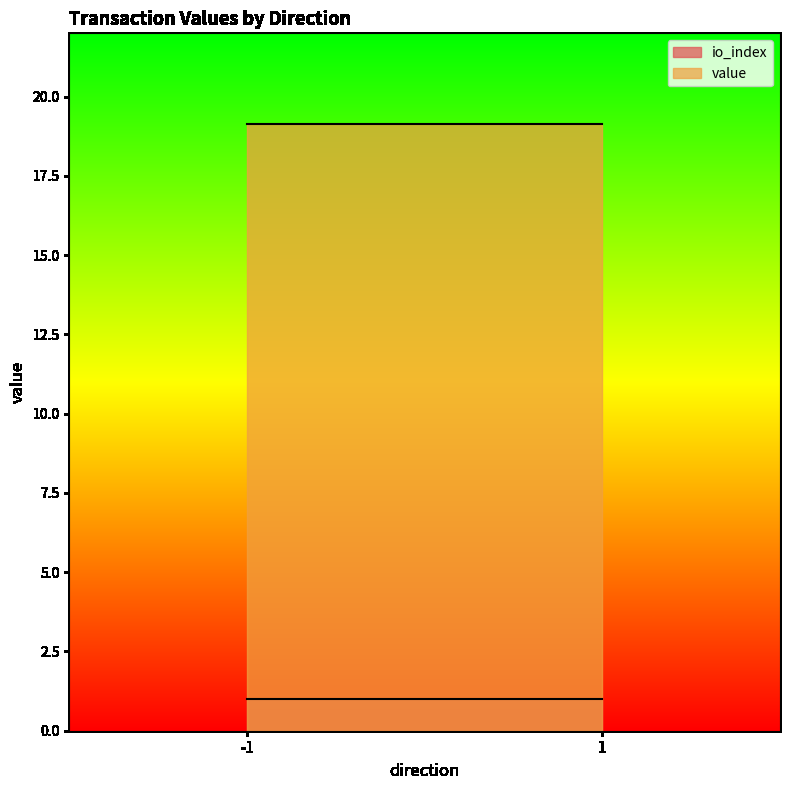

How many values in io_index are above zero?

2